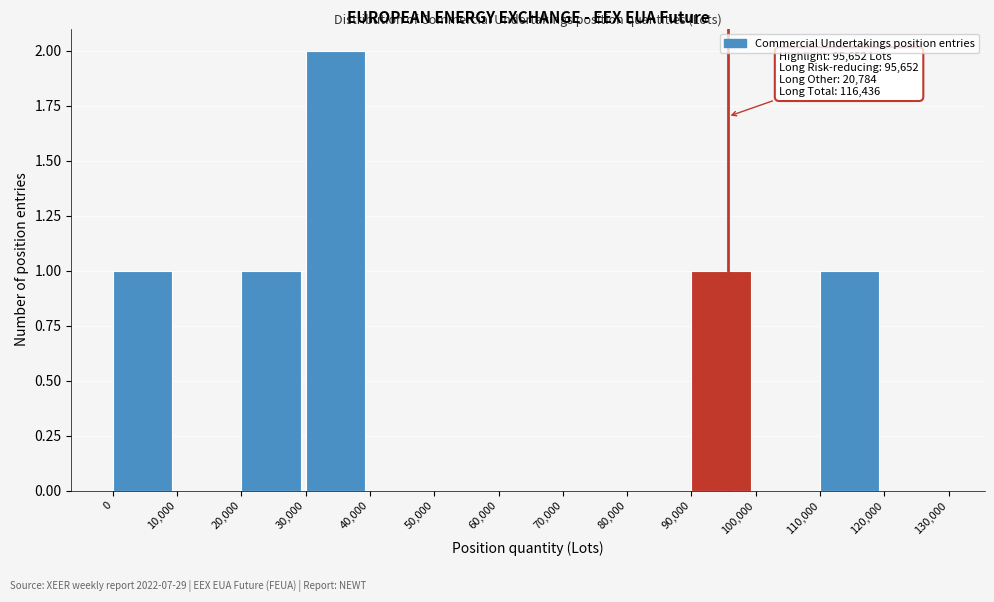

Which range on the x-axis has the tallest bar?

30,000 to 40,000